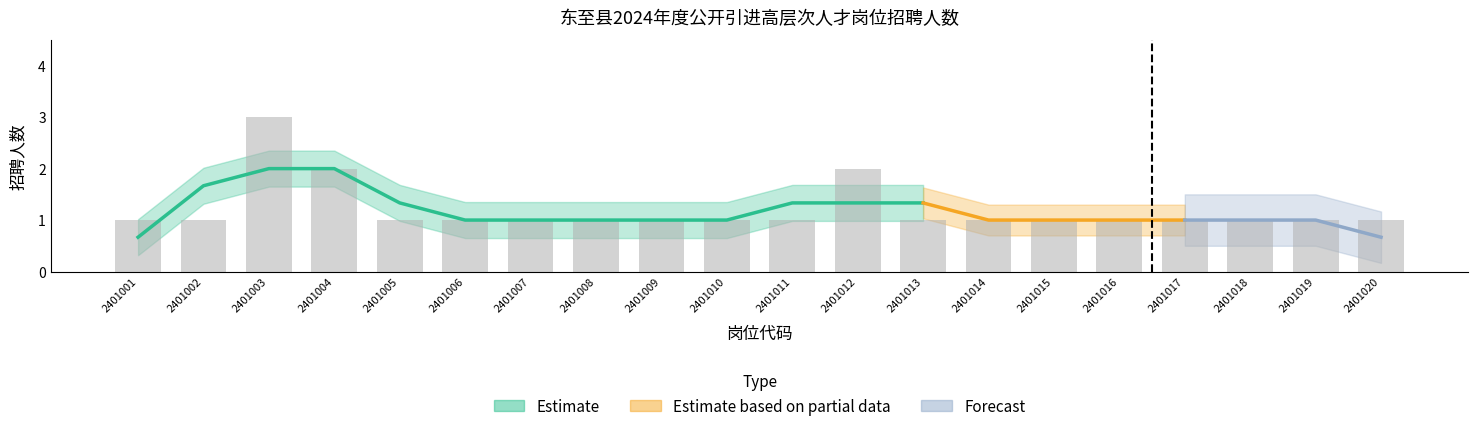

The chart shows a value of 0 at 2401015. True or false?

False